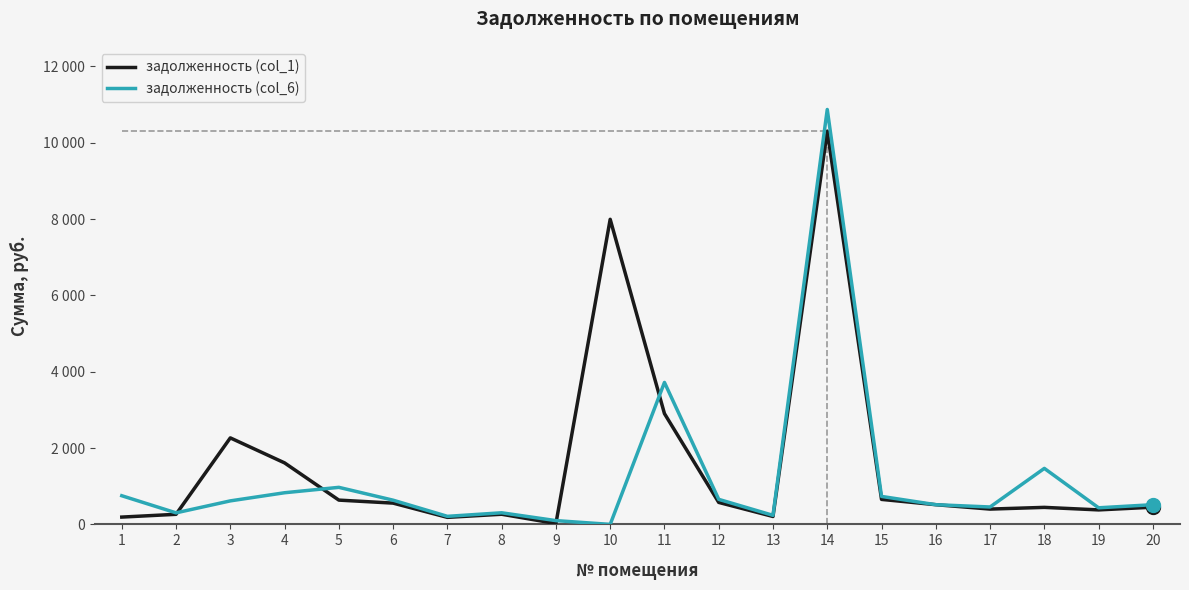

What are all the series names shown in the legend?

задолженность (col_1), задолженность (col_6)